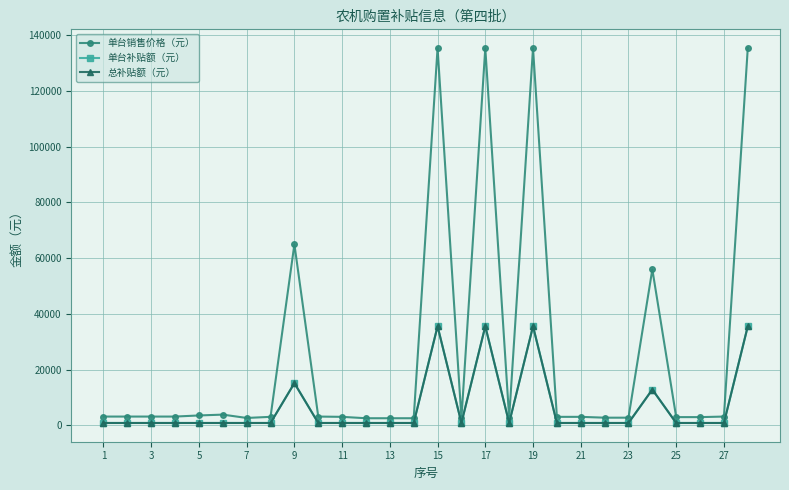

True or false: 单台销售价格（元） and 总补贴额（元） intersect in this chart.

False